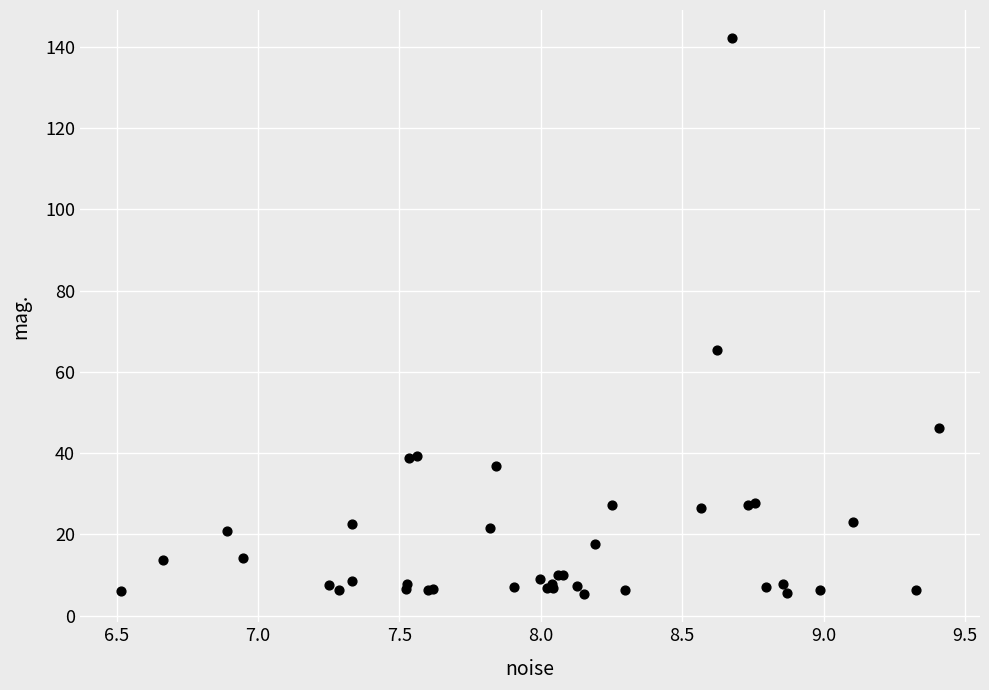

What Y value in the scatter plot is closest to 73?

65.3